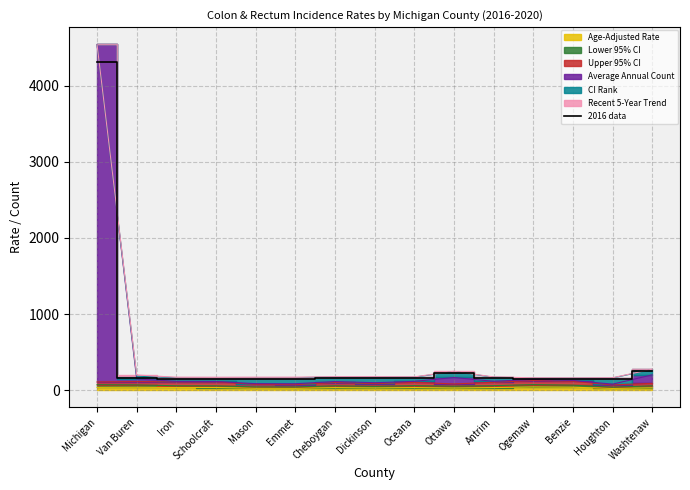

At which category does the data reach its first local peak?

Dickinson